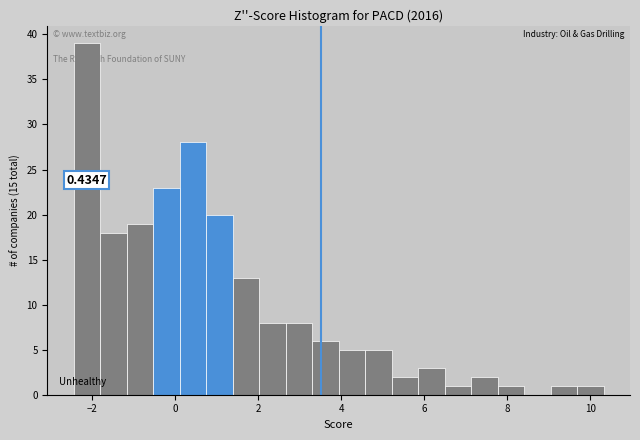

Read against the x-axis, roughly where is the centre of the tallest bar?

-2.2